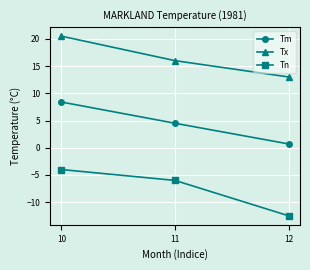

Reading right to left, what are all the values shown in this chart?

Tm: 0.7	4.5	8.4
Tx: 13.0	16.0	20.5
Tn: -12.5	-6.0	-4.0